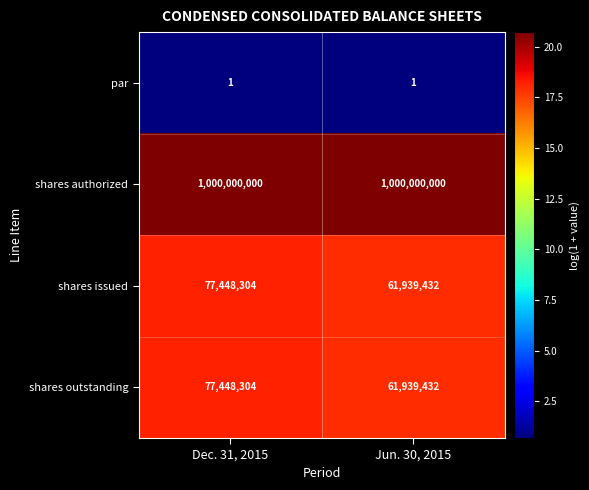

The shares issued series shows 46965541 at Dec. 31, 2015. True or false?

False